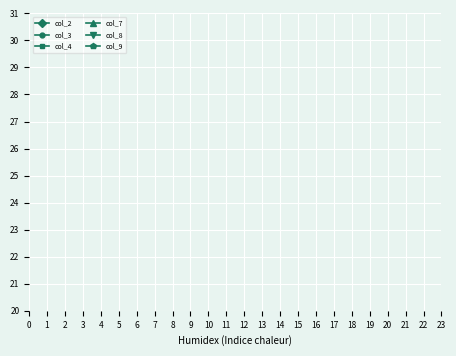

What are all the series names shown in the legend?

col_2, col_3, col_4, col_7, col_8, col_9